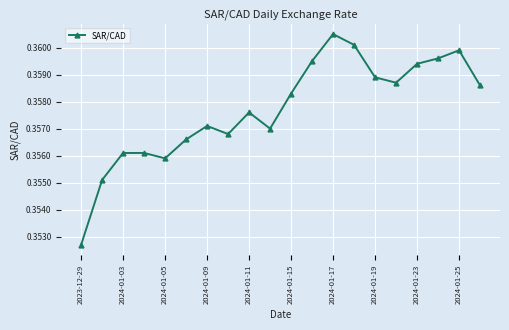

How many points are lower than both their immediate neighbors (excluding endpoints)?

4